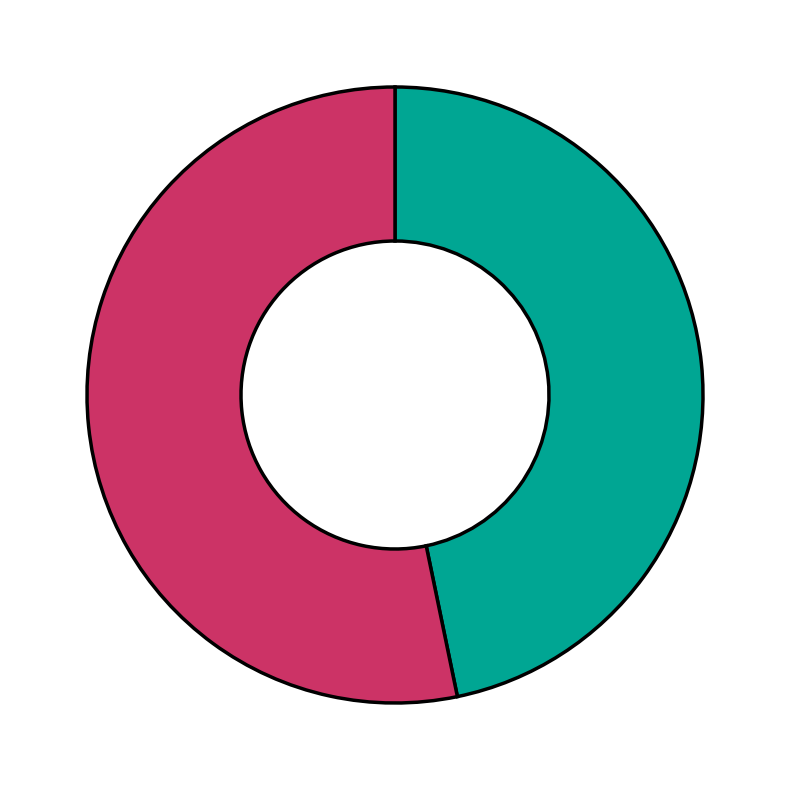

Is there any slice that represents more than half of the pie?

Yes